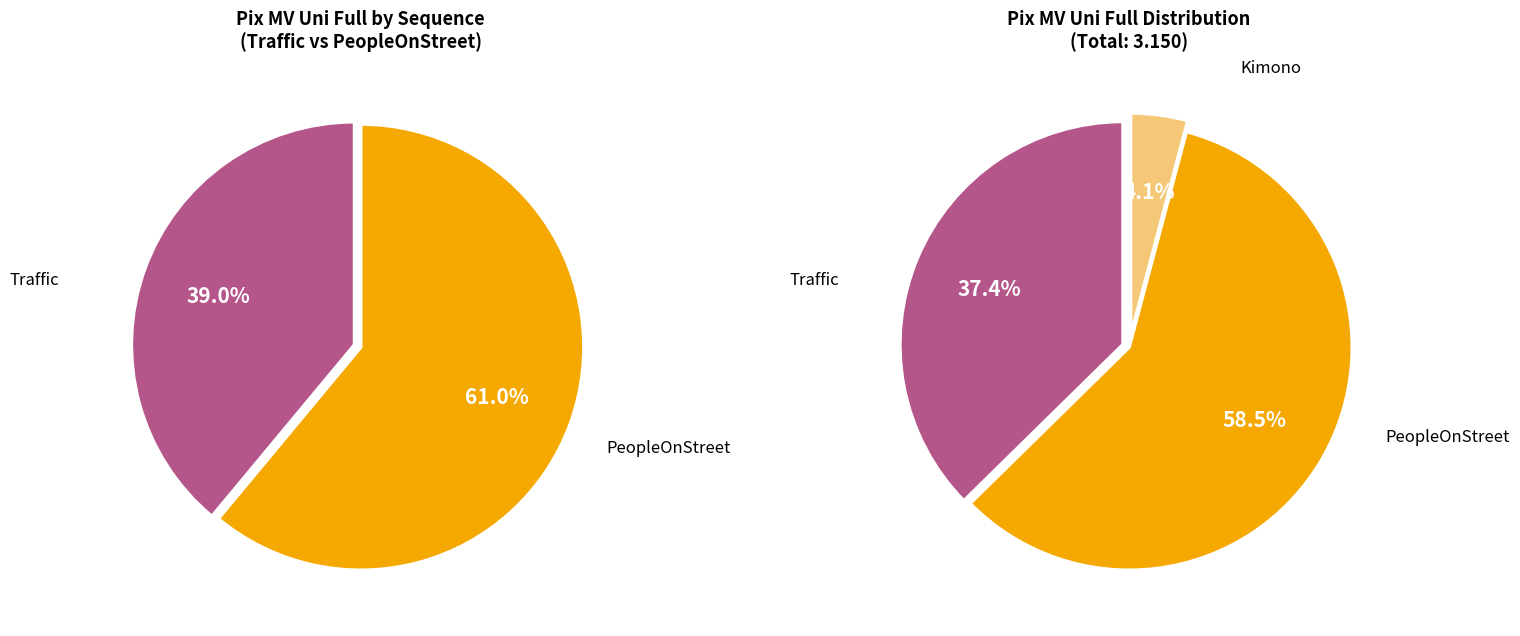

True or false: RA accounts for 0% of the total.

True